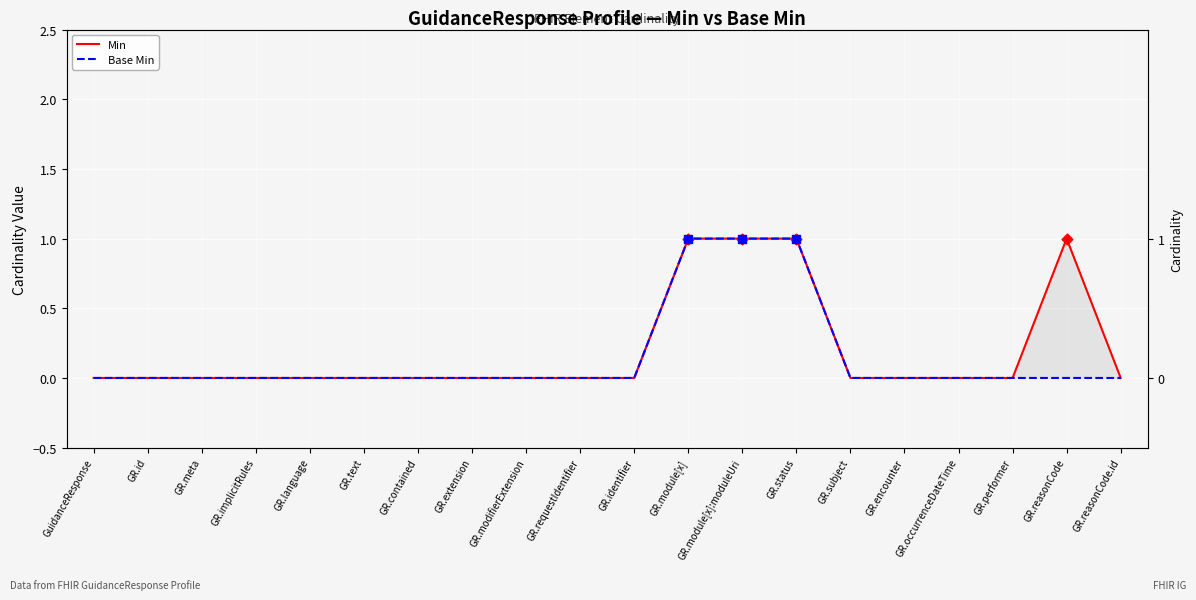

At how many categories does at least one series exceed 0?

4